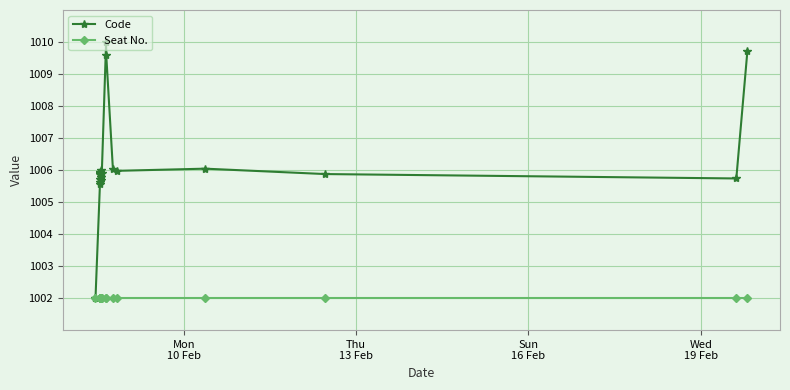

Reading left to right, list all the values displayed in this chart.

Code: 1002.0	1005.6	1006.0	1005.9	1005.9	1005.9	1005.6	1005.7	1006.0	1005.7	1005.8	1005.9	1010.0	1009.6	1006.0	1006.0	1006.0	1005.9	1005.7	1009.7
Seat No.: 1002.0	1002.0	1002.0	1002.0	1002.0	1002.0	1002.0	1002.0	1002.0	1002.0	1002.0	1002.0	1002.0	1002.0	1002.0	1002.0	1002.0	1002.0	1002.0	1002.0